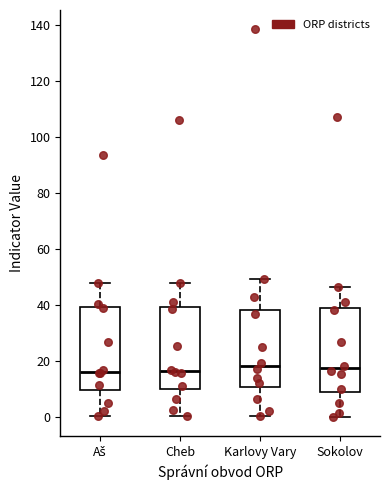

Where does the median line of the box for Karlovy Vary sit on the y-axis? The values are not printed on the chart, so give them approximately, as read against the axis.

18